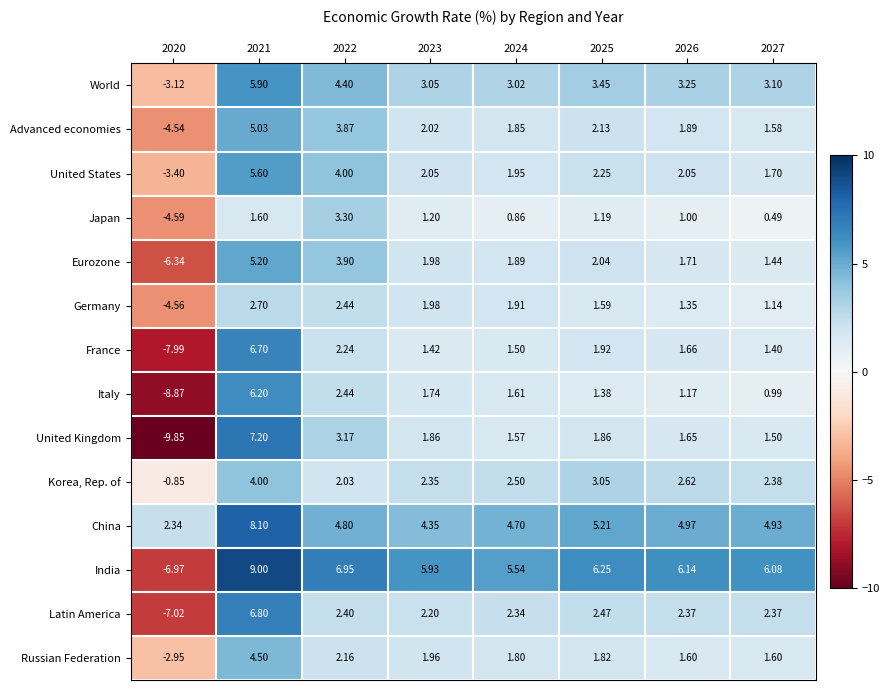

What is the total value across all series at 2026?

33.4